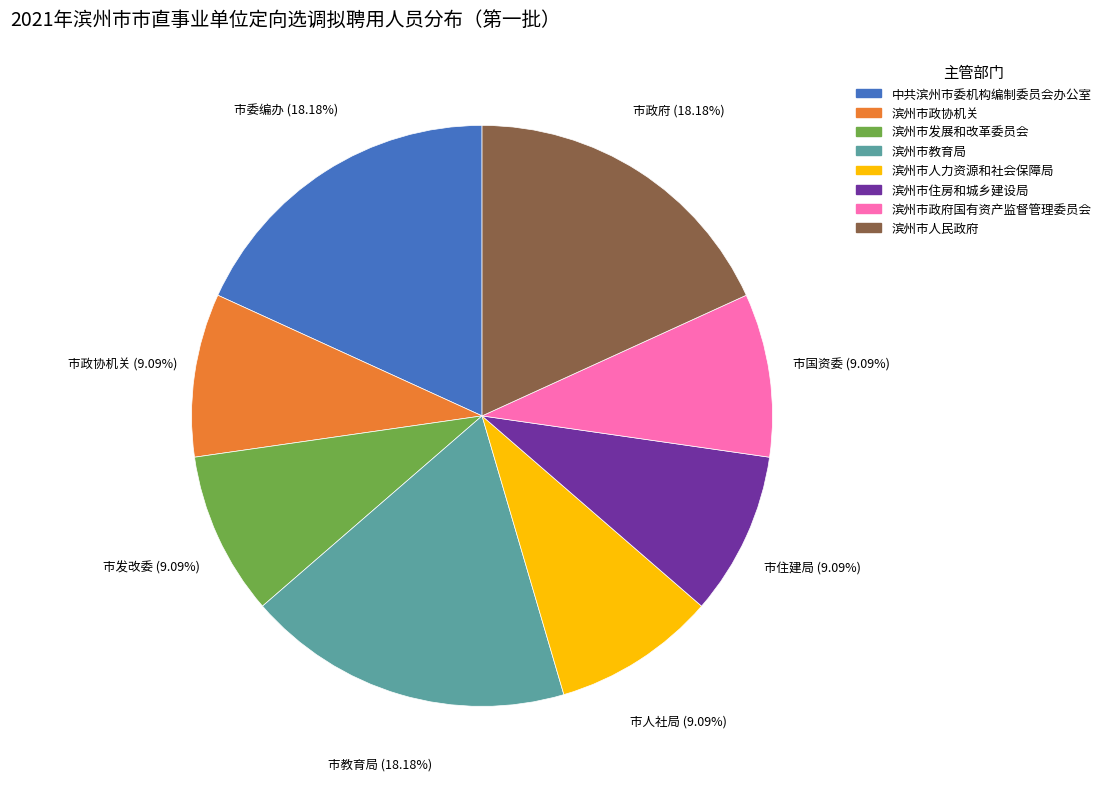

What is the ratio of the value at 滨州市政协机关 to the value at 滨州市政府国有资产监督管理委员会?

1.0